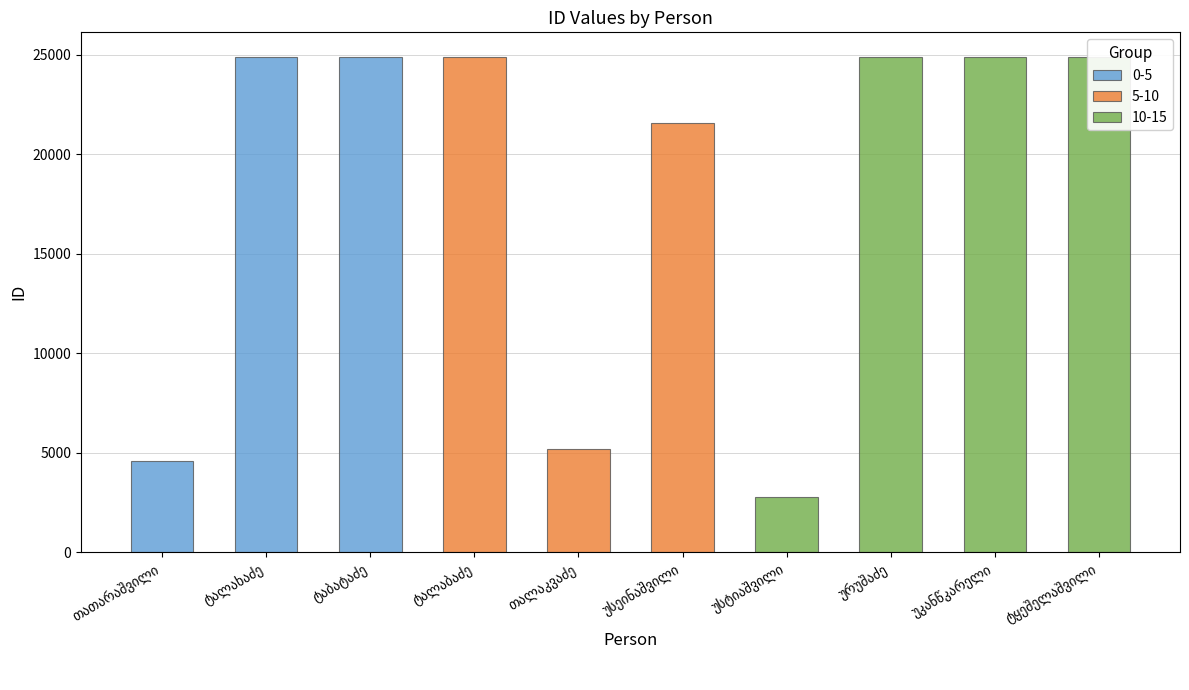

At which label is the value closest to 13825?

უსეინაშვილი